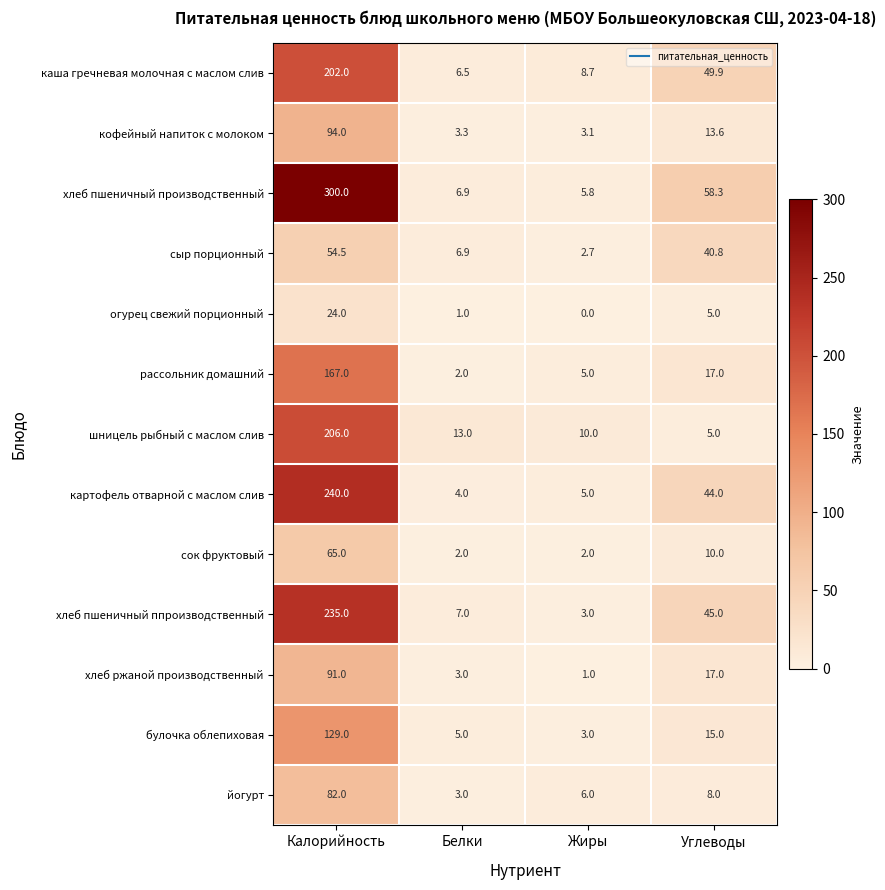

The булочка облепиховая series shows 5.0 at Белки. True or false?

True